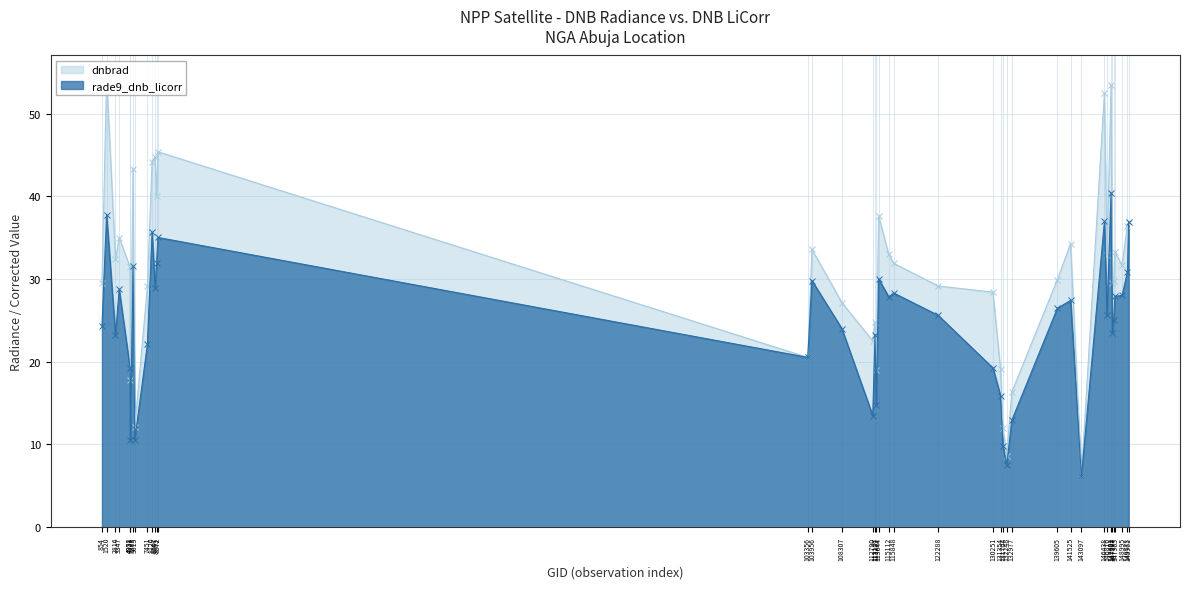

How many values in the rade9_dnb_licorr series exceed 25?

22